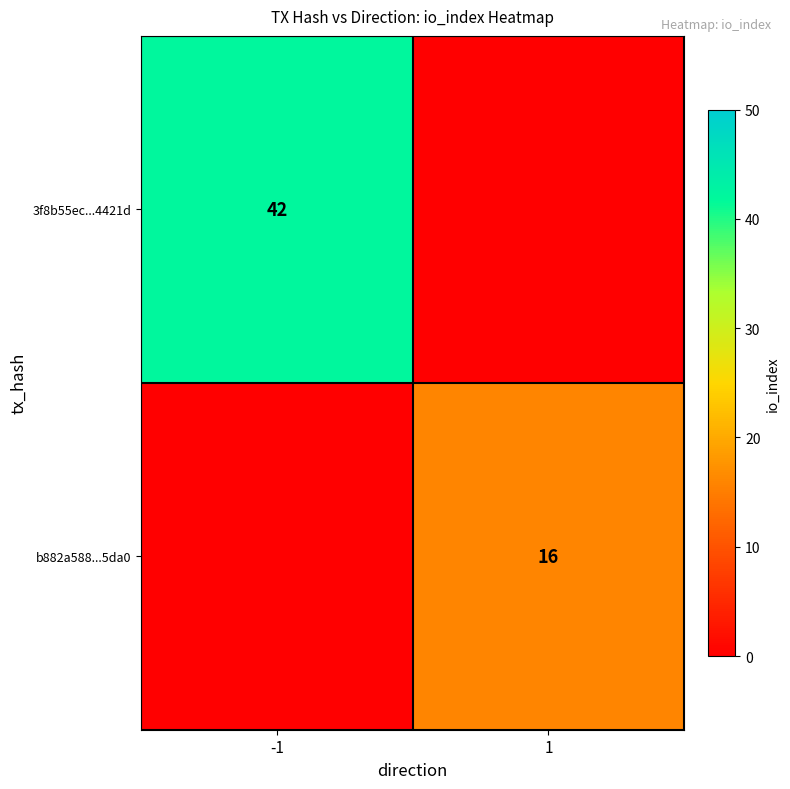

The 3f8b55ec...4421d series shows 63 at -1. True or false?

False